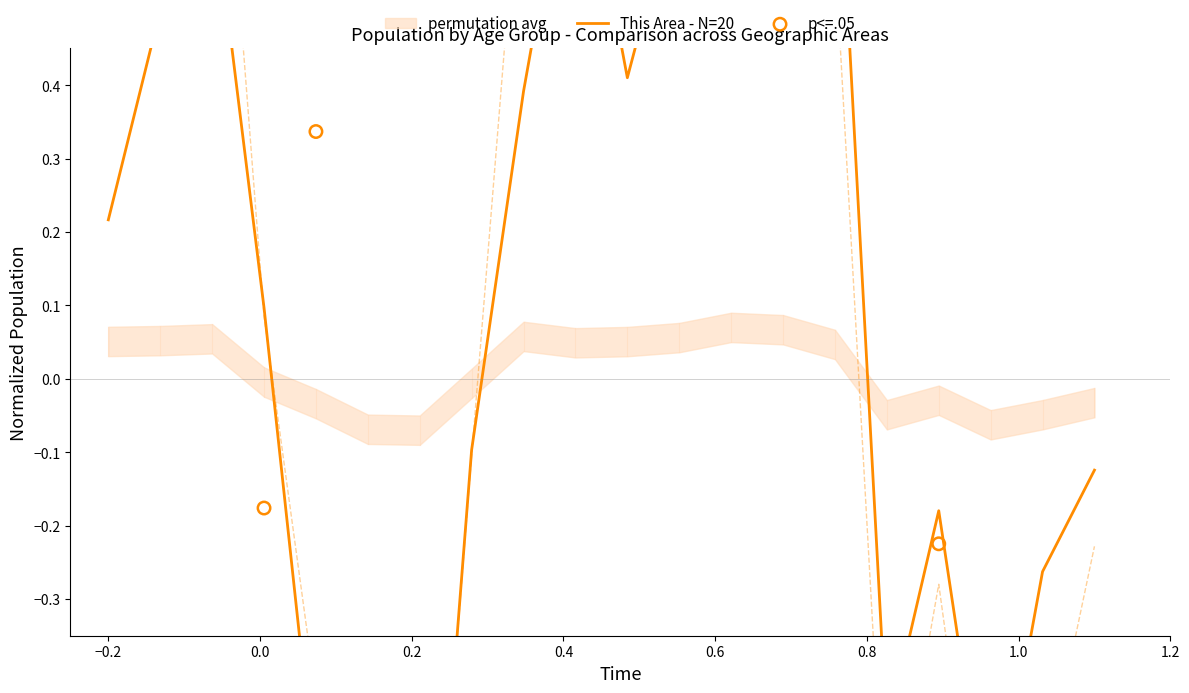

Which series has the widest spread of Y values?

This Area